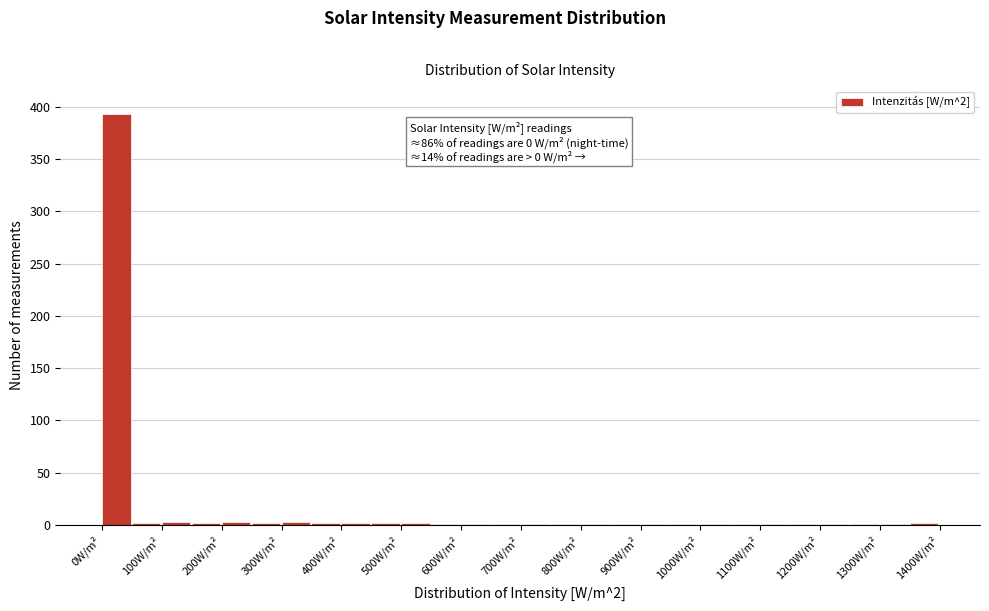

Which range on the x-axis has the tallest bar?

0 to 50